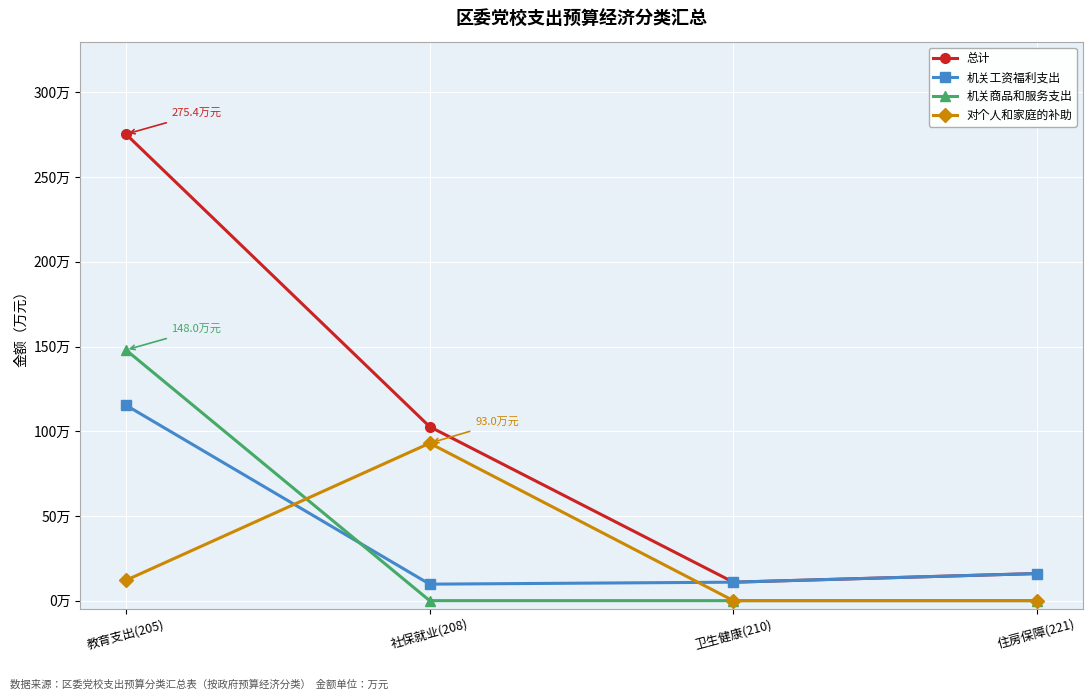

What is the approximate value of 机关工资福利支出 at 卫生健康(210)?

10.9